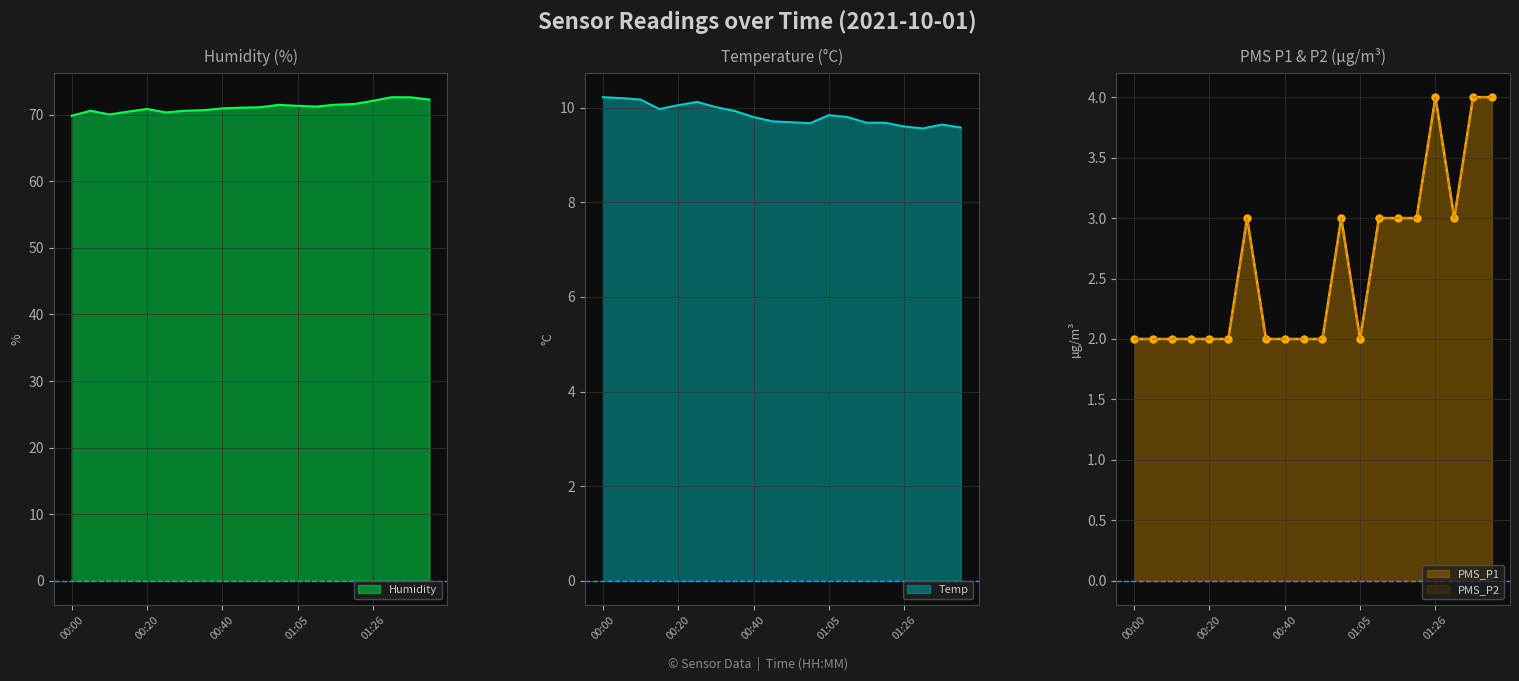

Which series has the largest range (max minus min)?

Humidity